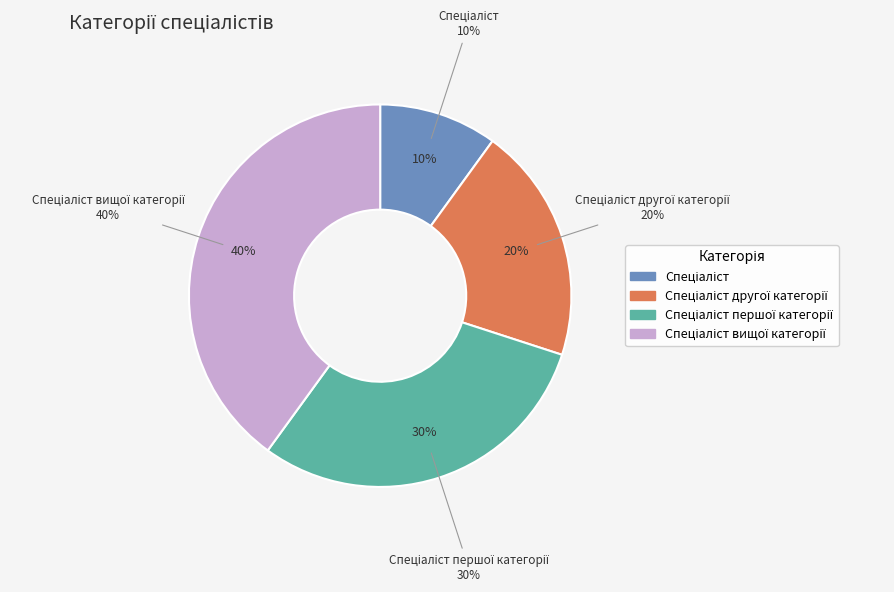

To the nearest percent, what is the average slice percentage?

25%